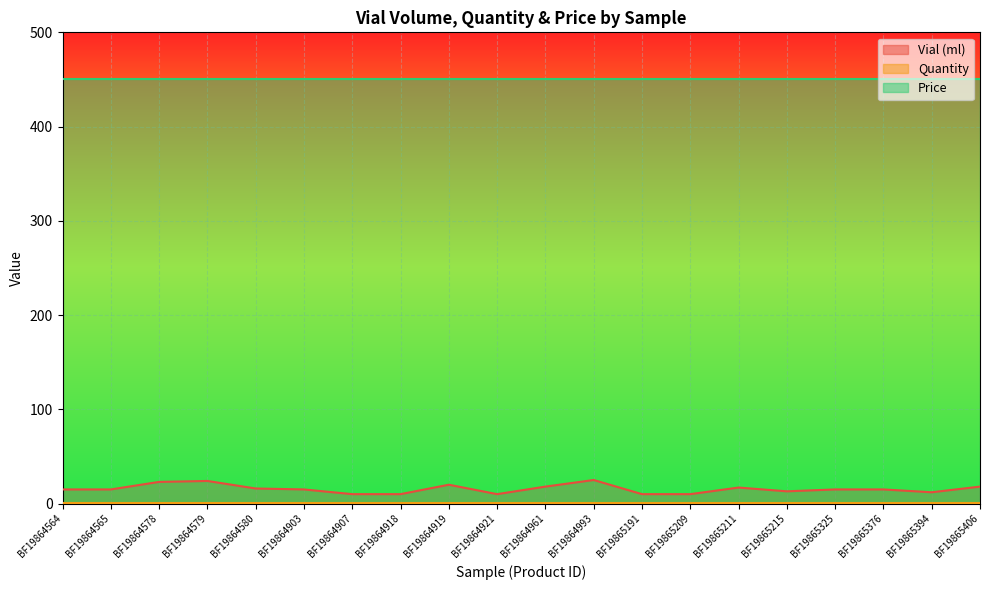

What value does the Vial (ml) series have at BF19864921?

10